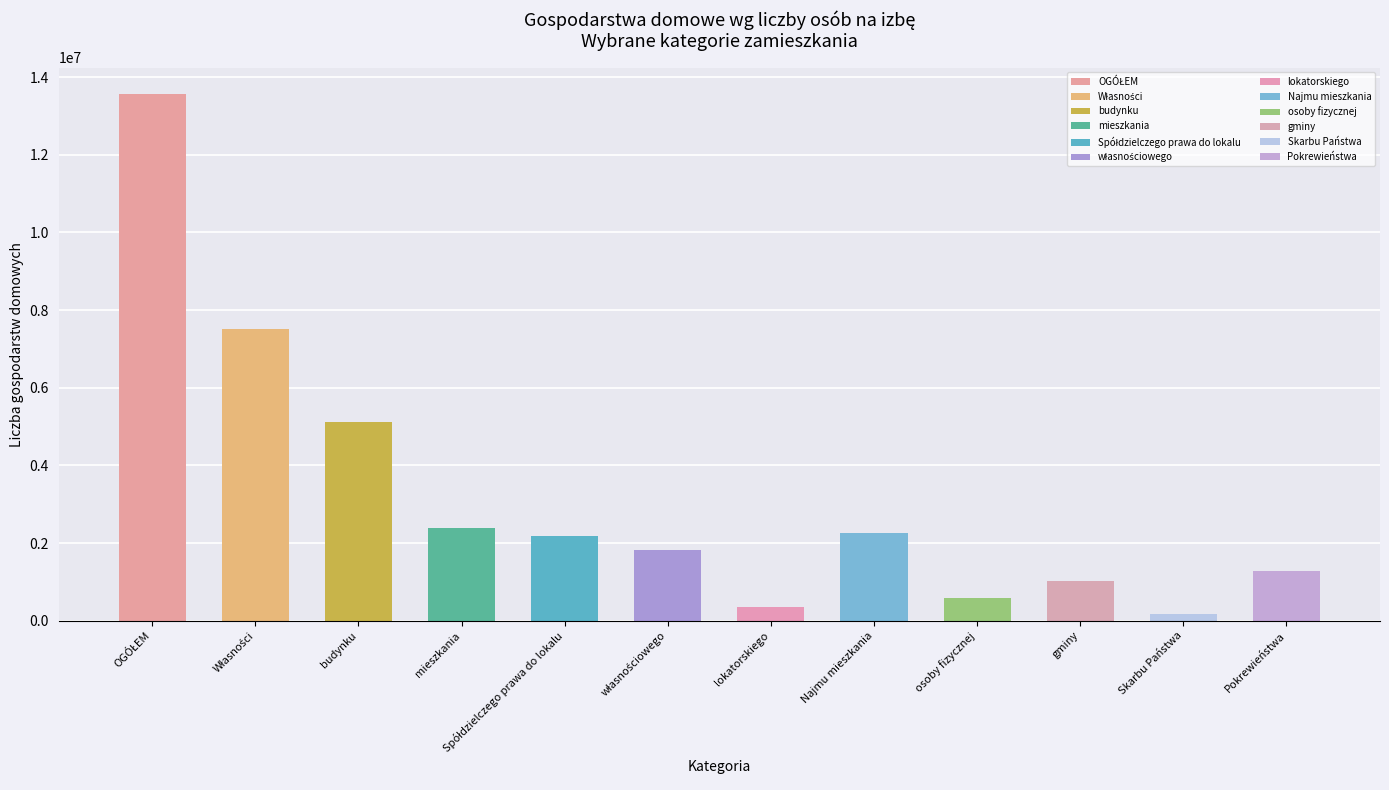

What position from the left is osoby fizycznej?

9